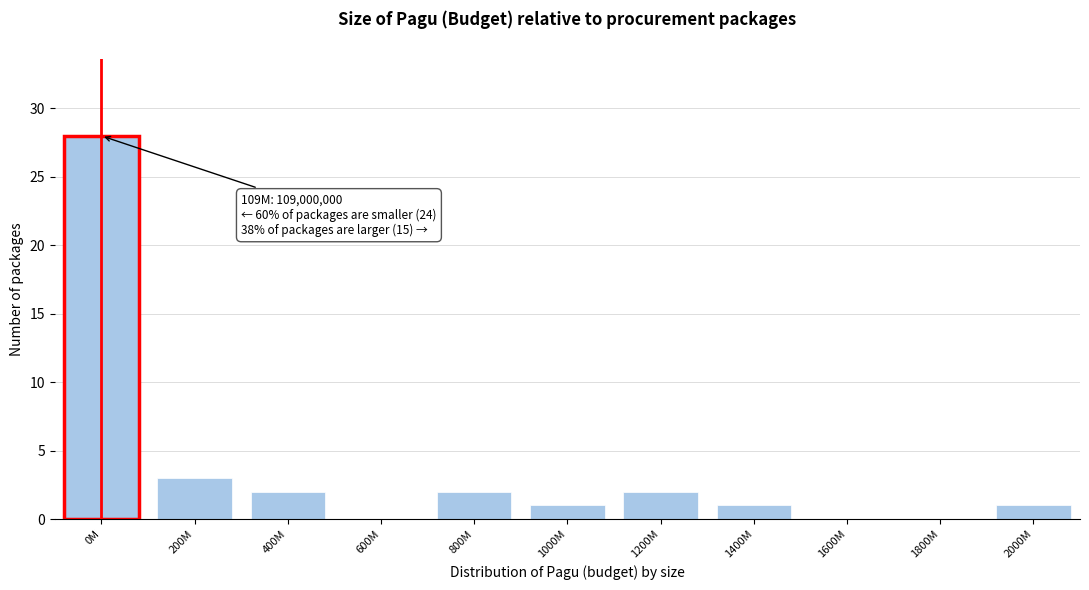

Reading right to left, what are all the values shown in this chart?

2000M=1	1800M=0	1600M=0	1400M=1	1200M=2	1000M=1	800M=2	600M=0	400M=2	200M=3	0M=28